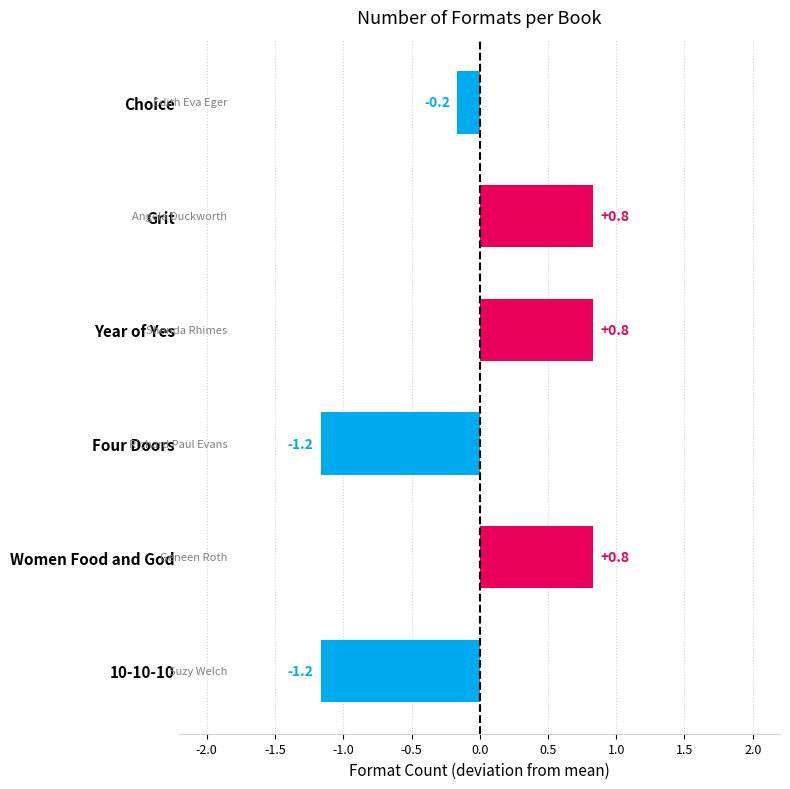

How many values are above zero?

3